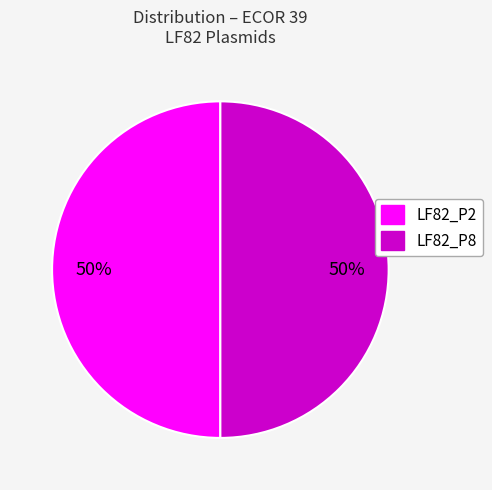

To the nearest percent, what is the average slice percentage?

50%